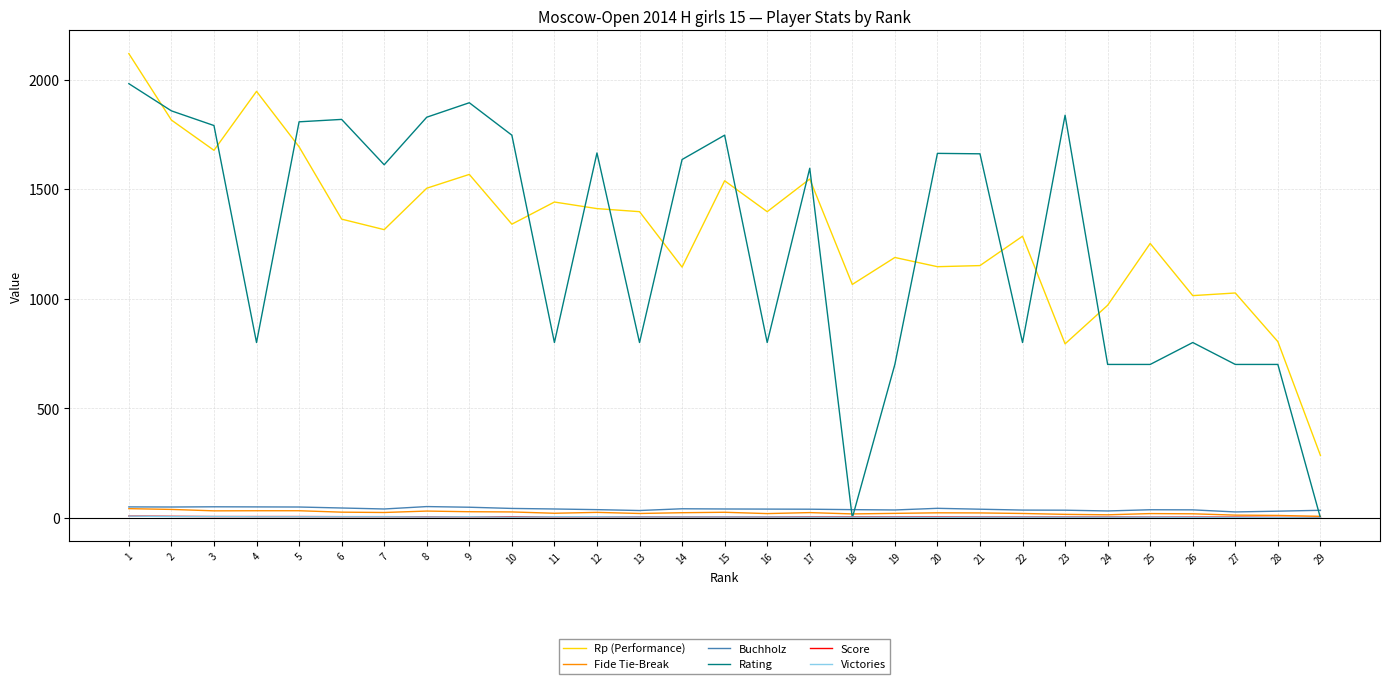

True or false: Buchholz and Score intersect in this chart.

False